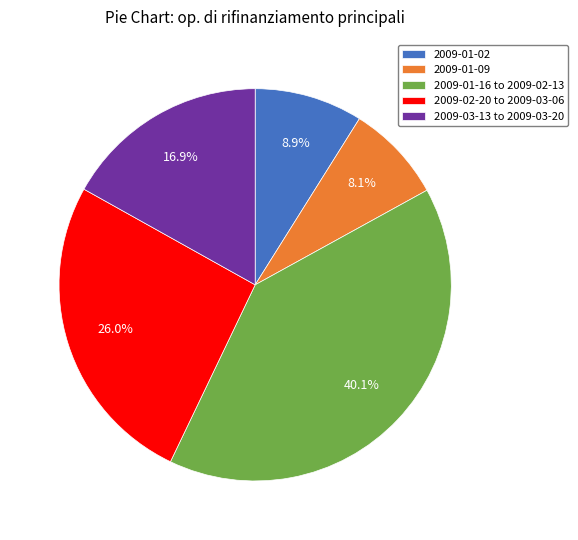

Count the number of slices in the pie.

5